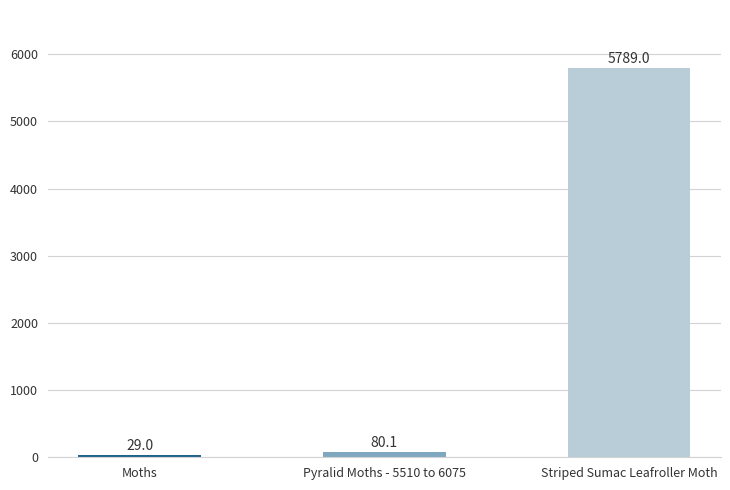

The value at Striped Sumac Leafroller Moth is 8543.5. True or false?

False